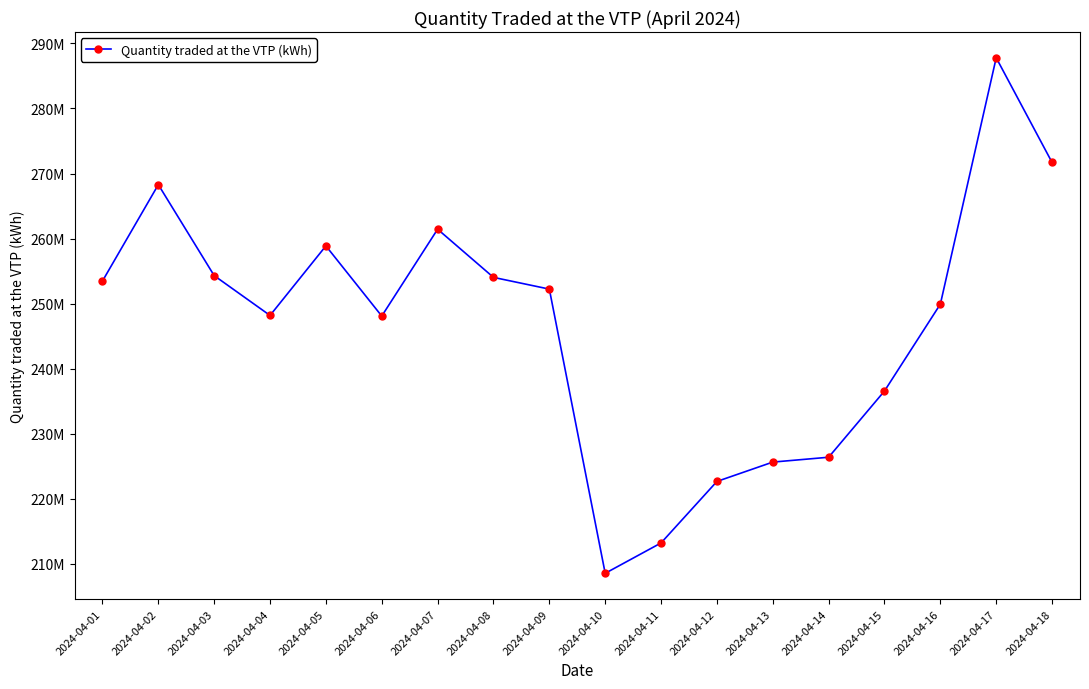

True or false: there are more than 0 points higher than both neighbors.

True